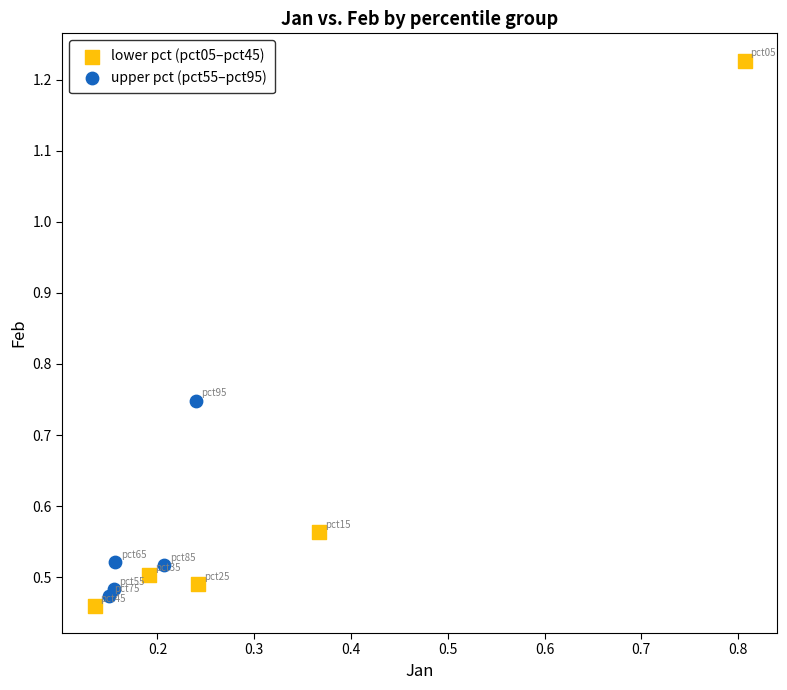

Which series has the widest spread of Y values?

lower pct (pct05–pct45)